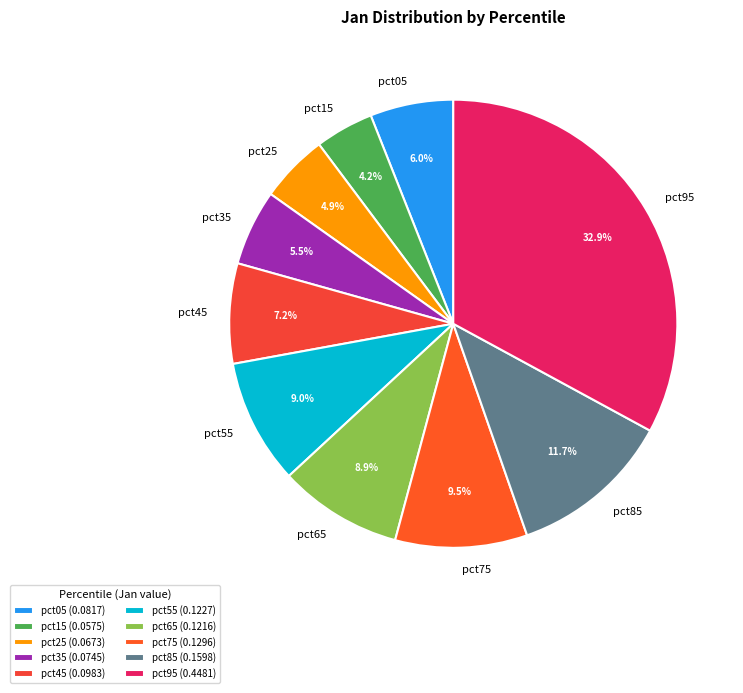

To the nearest percent, what is the average slice percentage?

10%